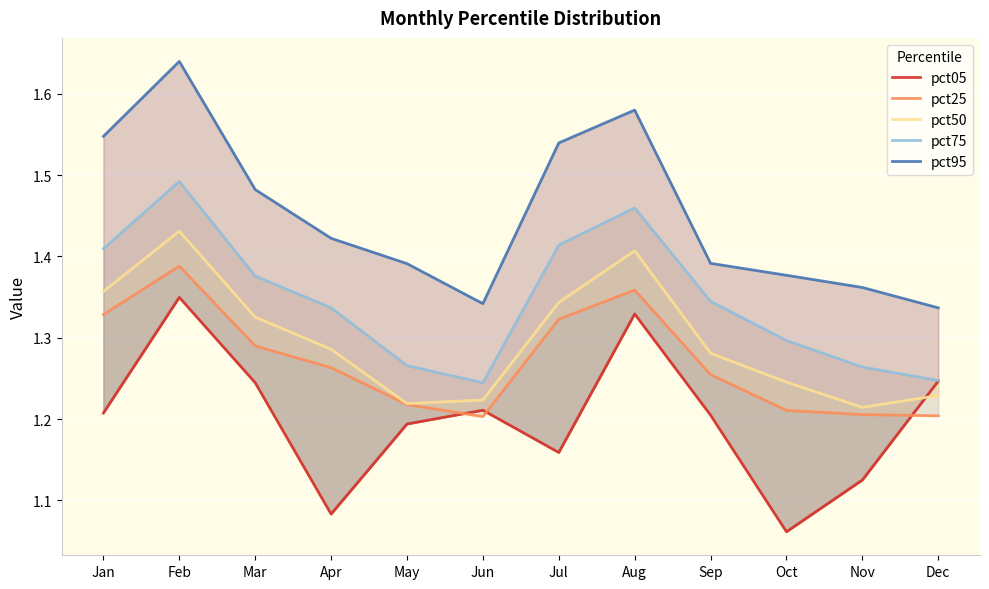

How many pct75 values are between 1 and 2?

12